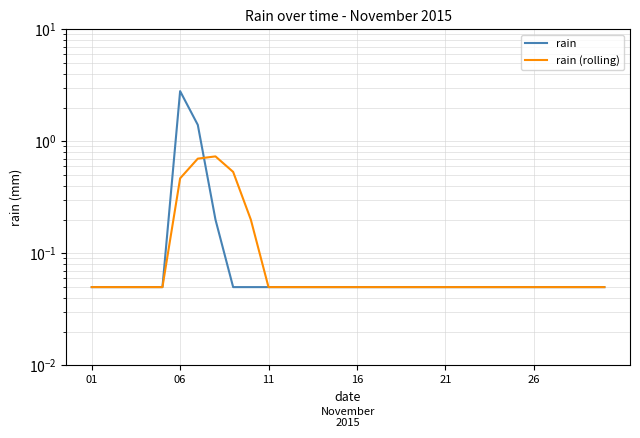

Which has a higher value, 28 or 15?

28